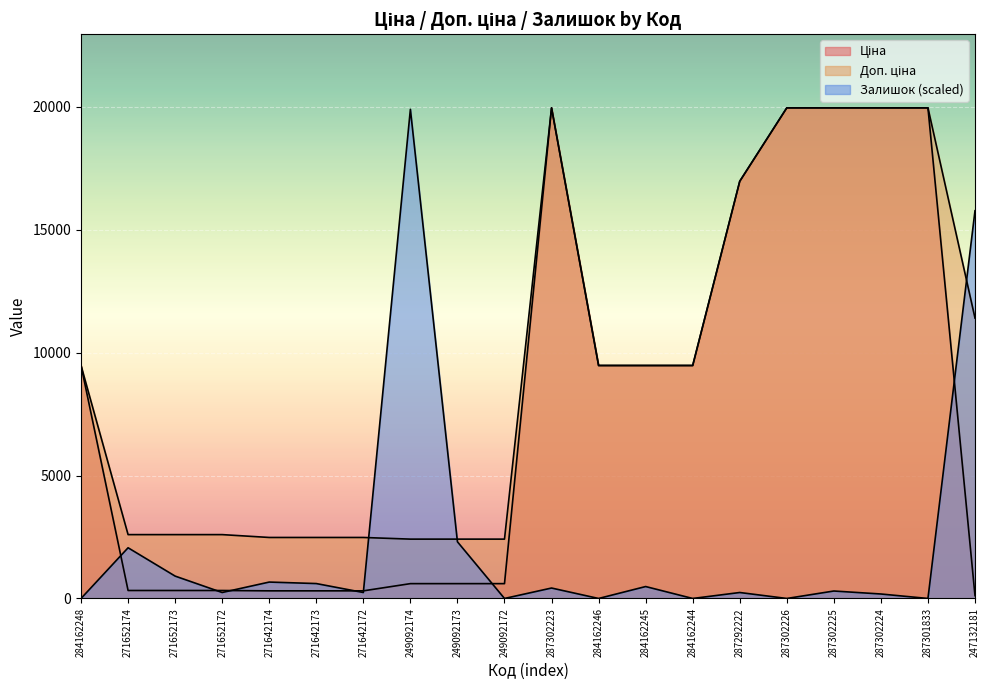

Reading left to right, list all the values displayed in this chart.

Ціна: 9480.1	324.8	324.8	324.8	310.3	310.3	310.3	603.7	603.7	603.7	19964.2	9480.1	9480.1	9480.1	16976.3	19964.2	19964.2	19964.2	19964.2	114.1
Доп. ціна: 9480.1	2598.3	2598.3	2598.3	2482.4	2482.4	2482.4	2414.8	2414.8	2414.8	19964.2	9480.1	9480.1	9480.1	16976.3	19964.2	19964.2	19964.2	19964.2	11410.0
Залишок: 0.0	2063.2	910.2	242.7	667.5	606.8	242.7	19903.5	2305.9	0.0	424.8	0.0	485.5	0.0	242.7	0.0	303.4	182.0	0.0	15777.2